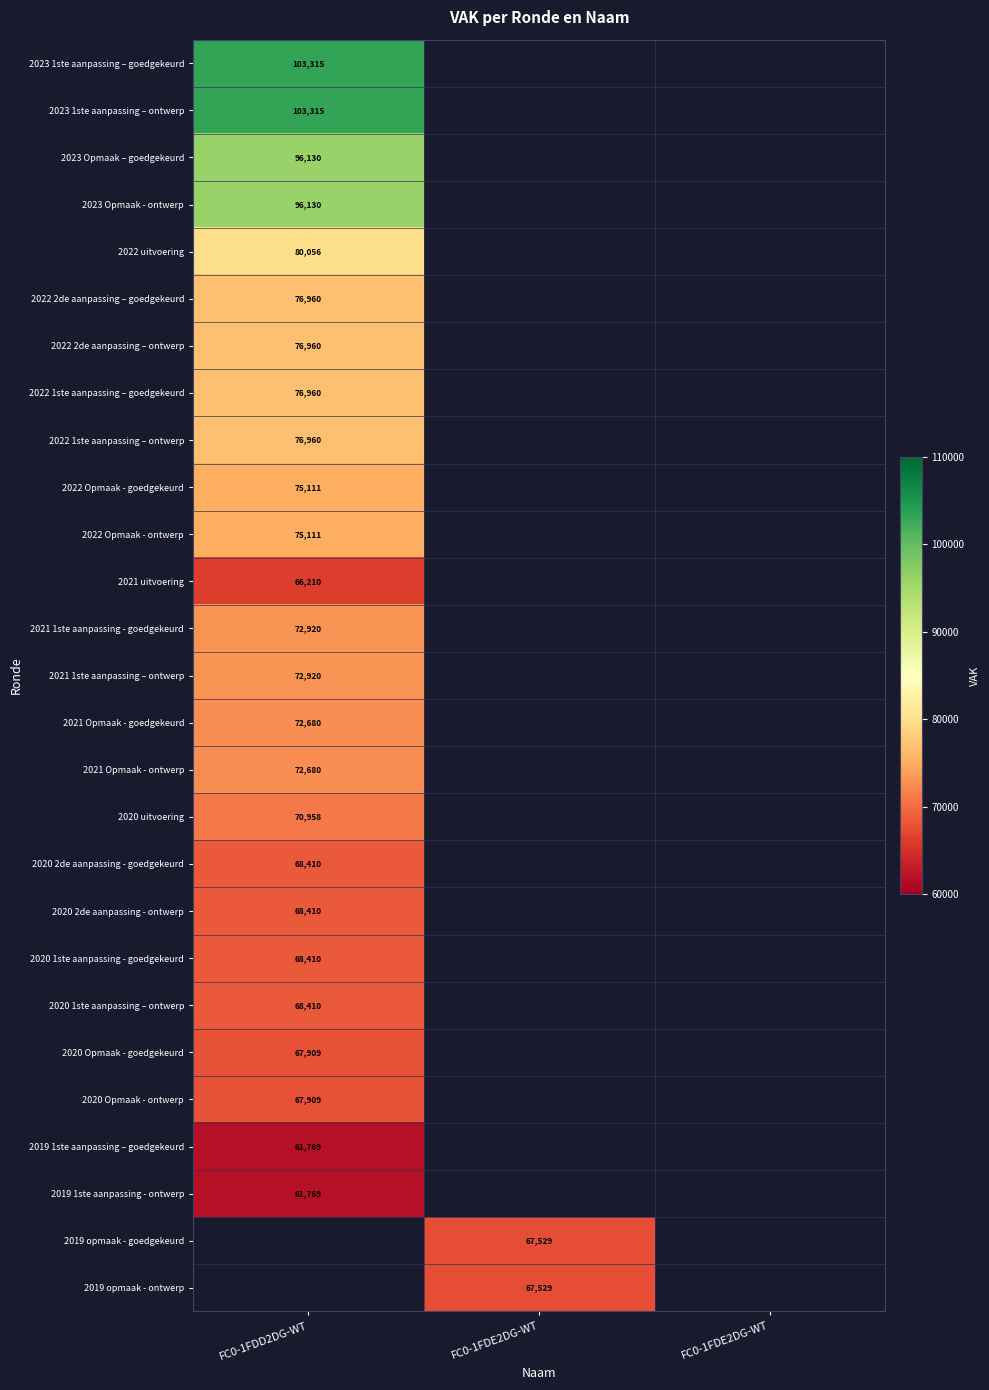

Which has a higher value, FC0-1FDD2DG-WT or FC0-1FDE2DG-WT?

FC0-1FDE2DG-WT